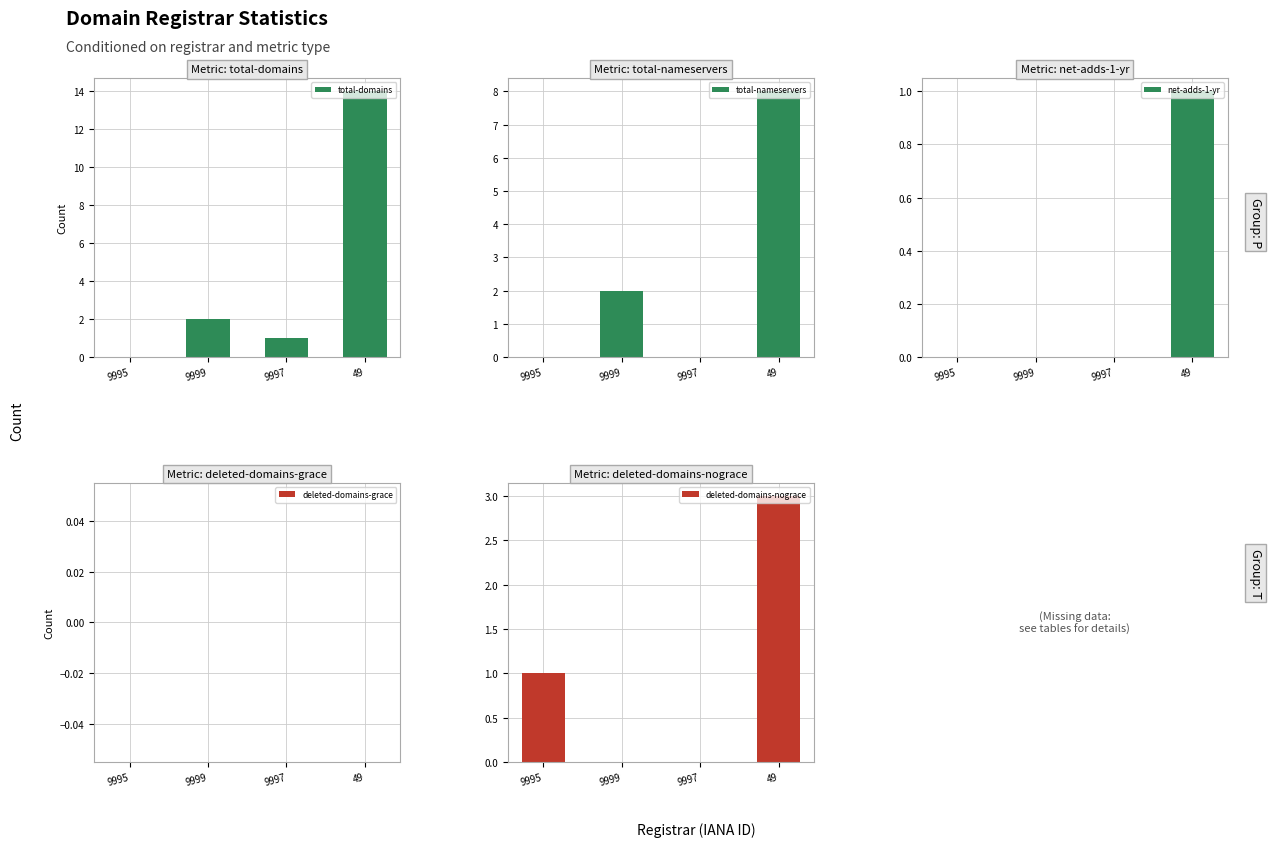

What is the maximum value shown in the chart?

14